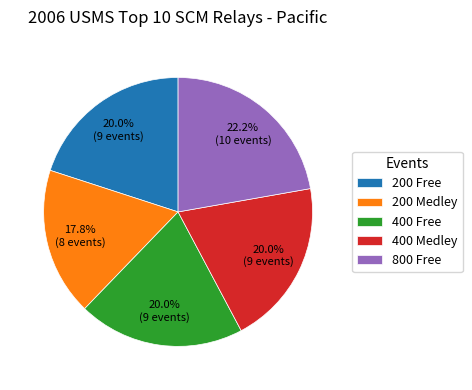

Does 200 Medley represent more than half of the total?

No